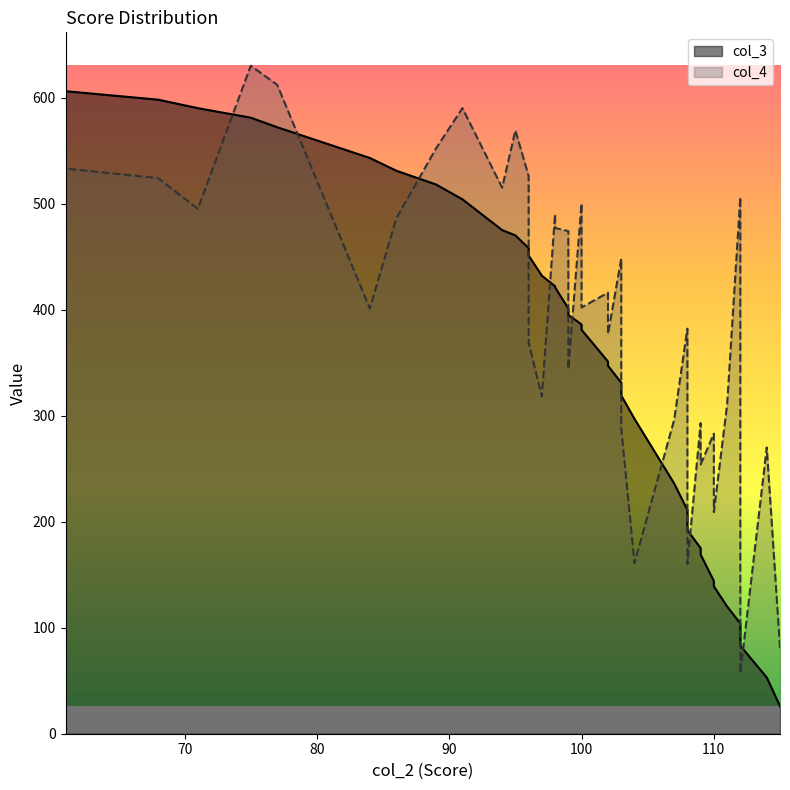

Rank the series at 100 from lowest to highest value.

col_3, col_4